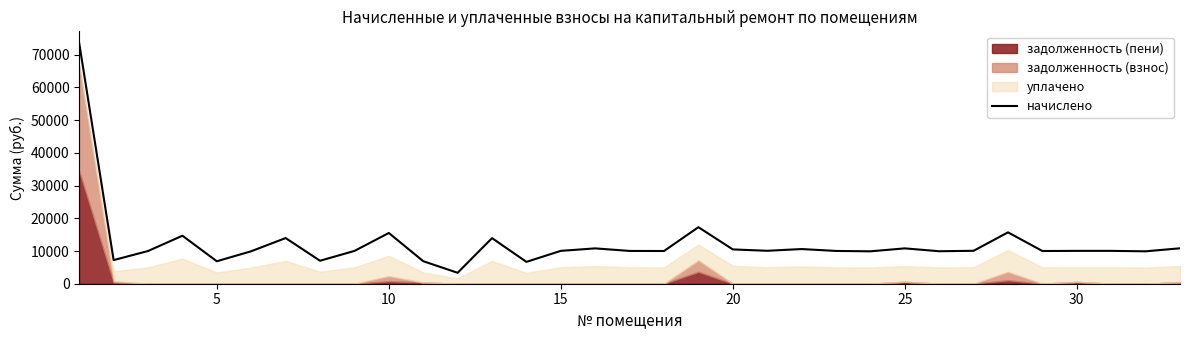

Is it true that the value at 25 is 18788.1?

False